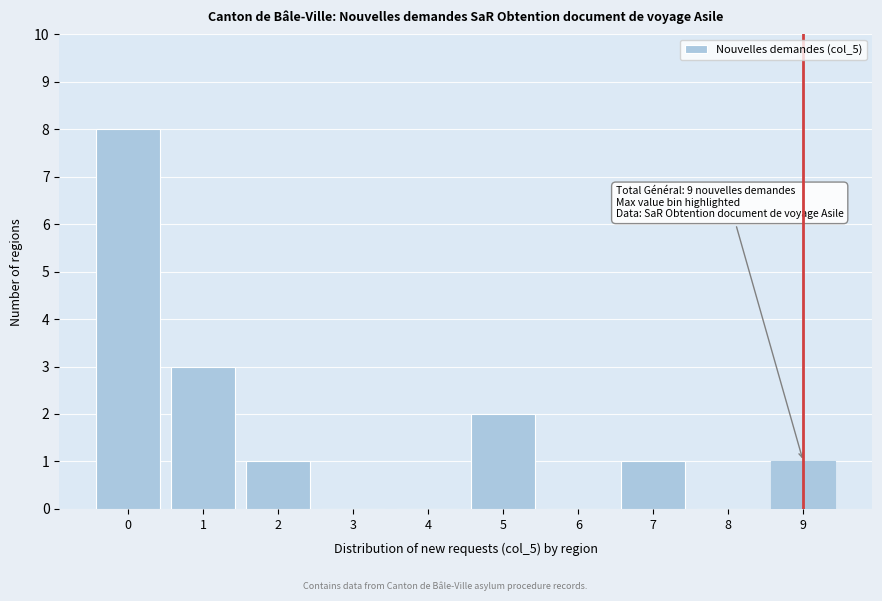

Reading left to right, extract all data points from this chart.

0=8	1=3	2=1	3=0	4=0	5=2	6=0	7=1	8=0	9=1